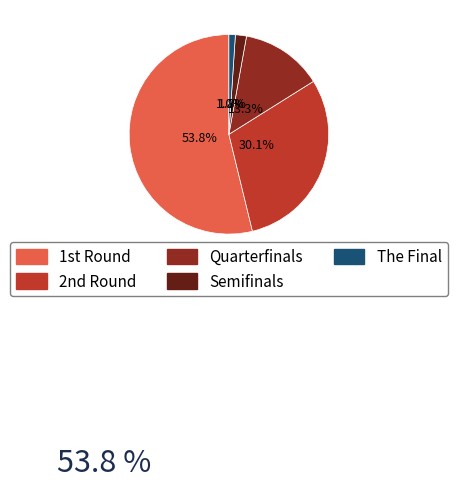

Which category has the smallest portion of the pie?

The Final